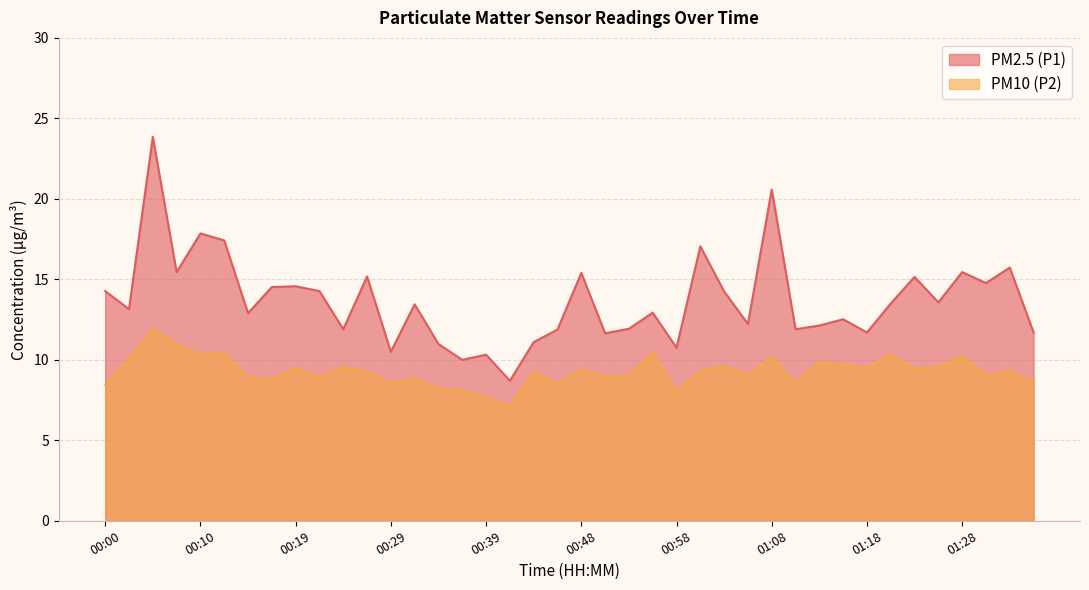

True or false: PM10 (P2) and PM2.5 (P1) cross at least once.

False